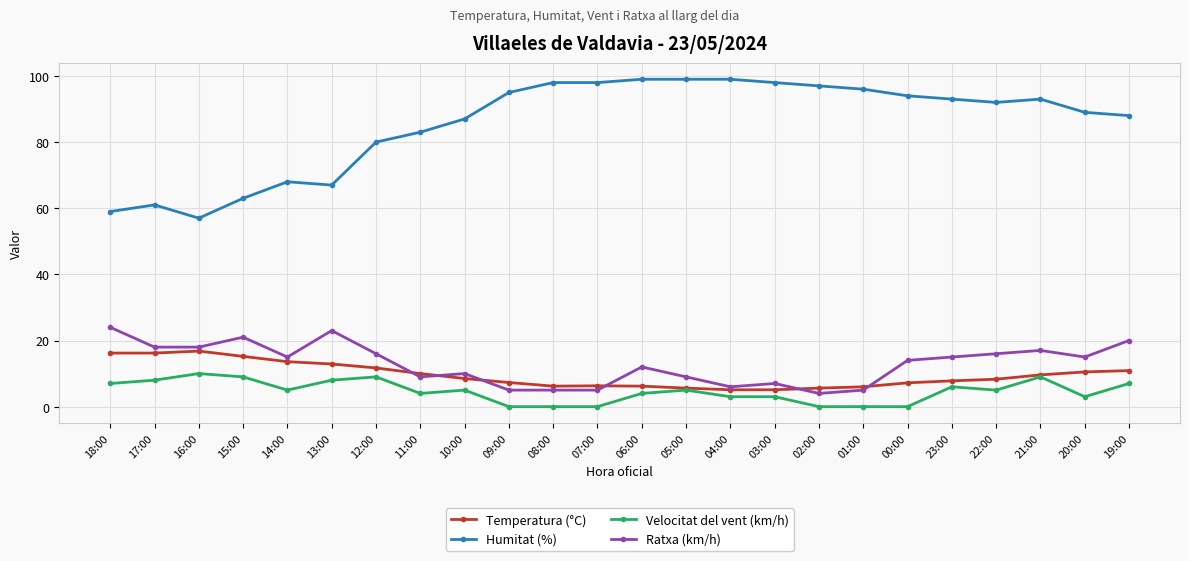

Count the number of categories in the chart.

24